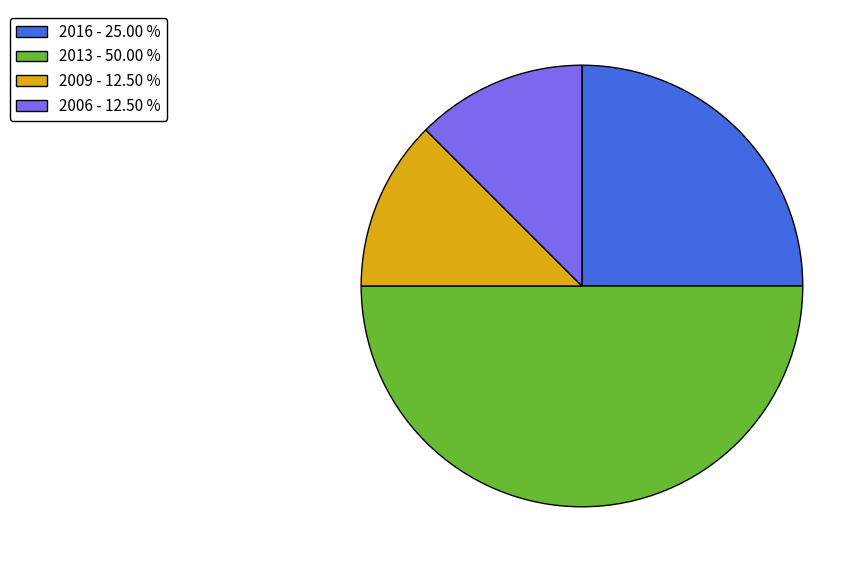

How many slices are in this pie chart?

4